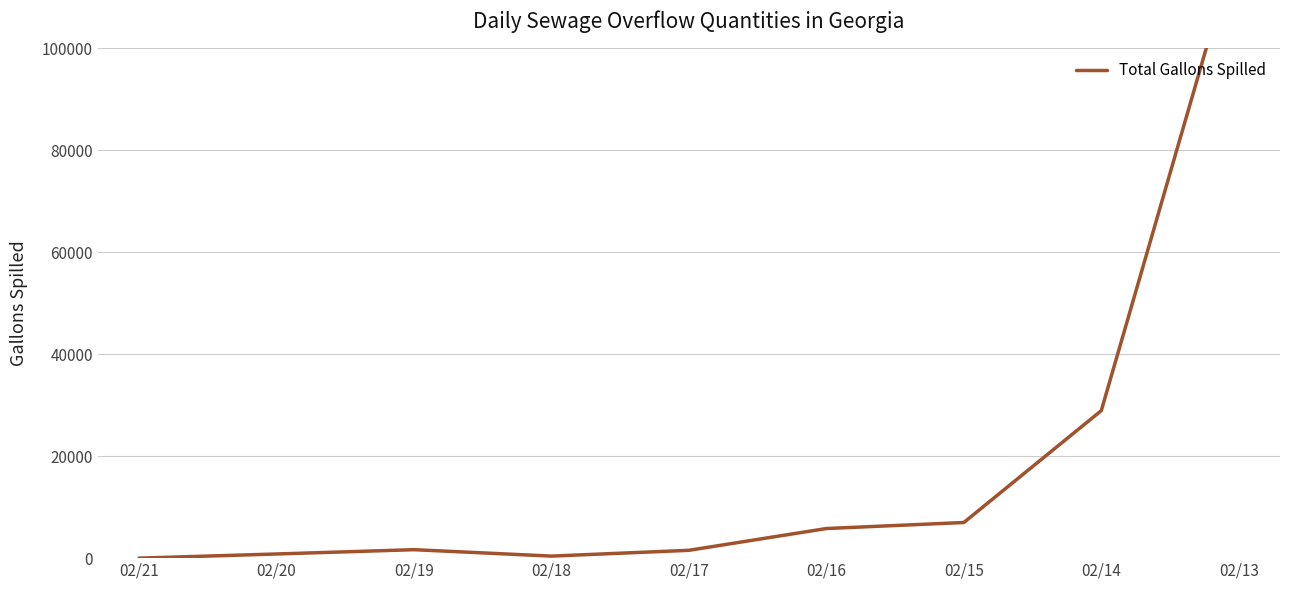

Between 02/15 and 02/14, which is larger?

02/14